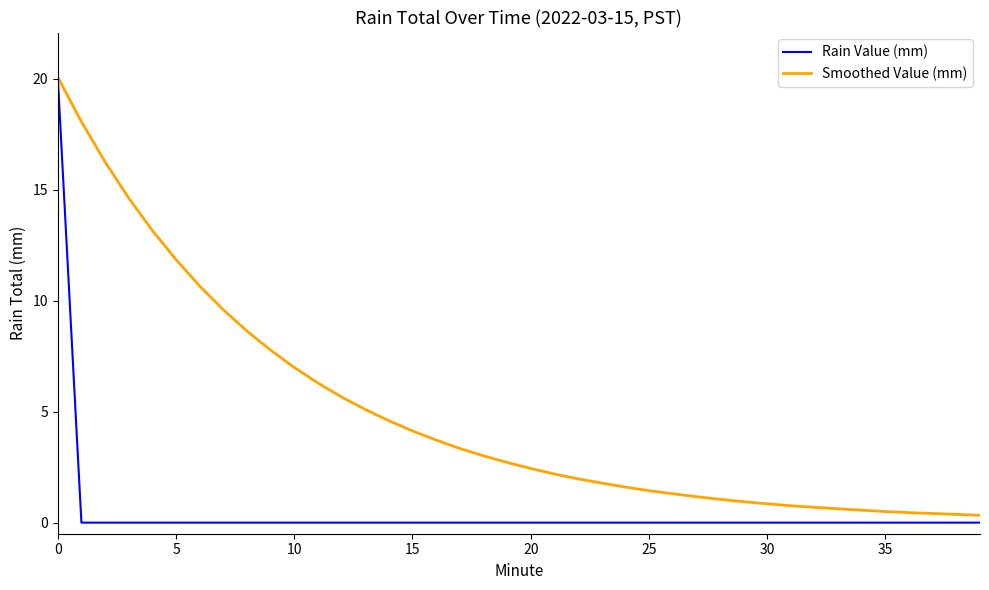

Which series has the largest range (max minus min)?

Rain Value (mm)